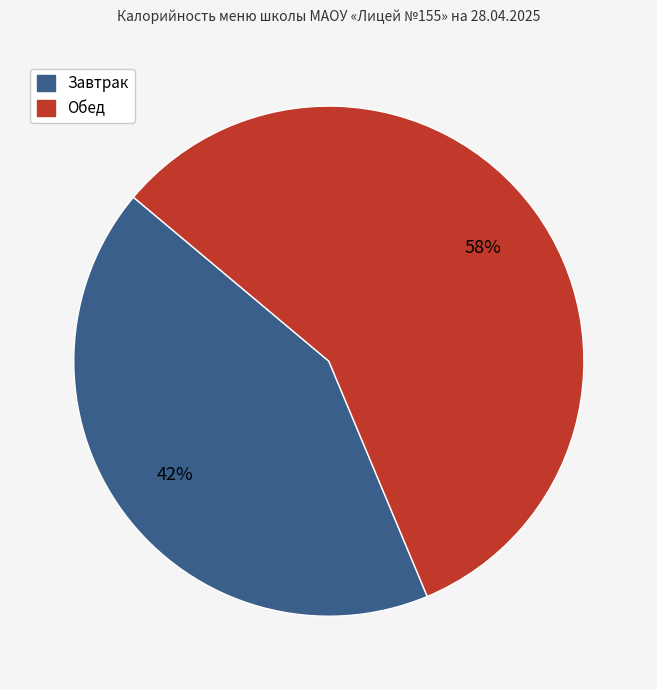

Count the number of slices in the pie.

2